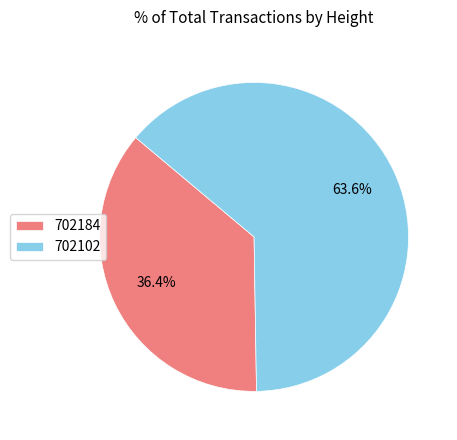

To the nearest percent, what percentage of the pie is 702184?

36%